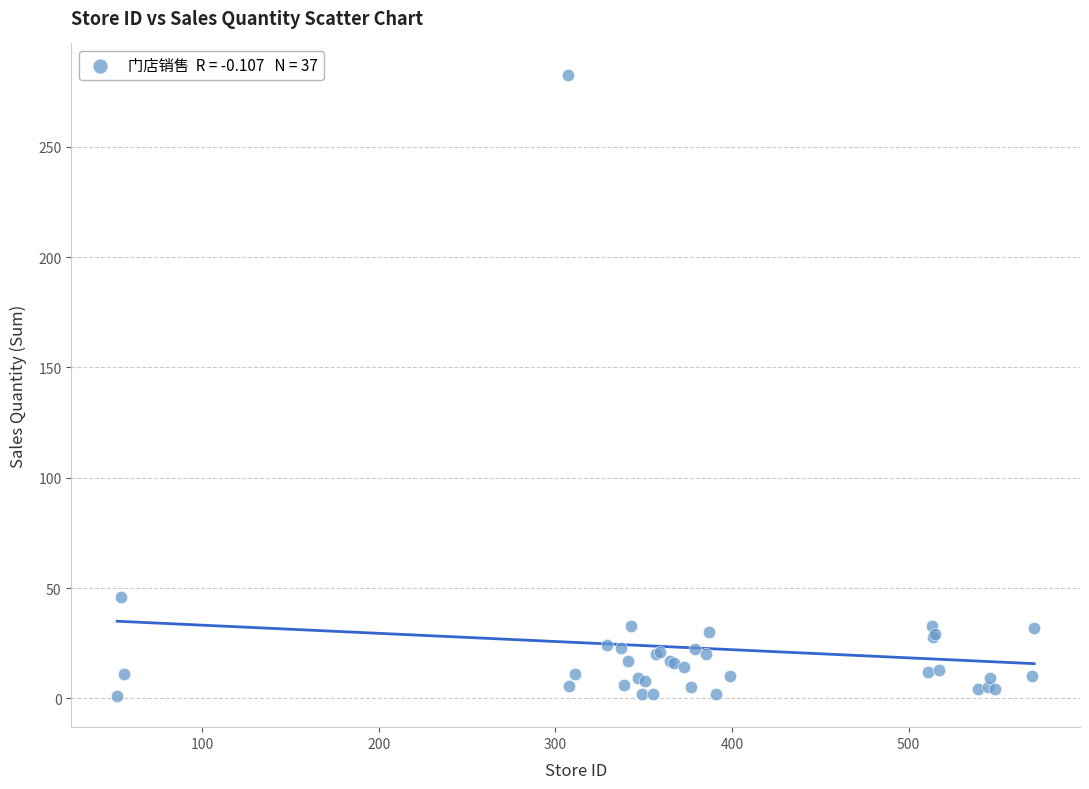

What Y value in the scatter plot is closest to 141?

46.0